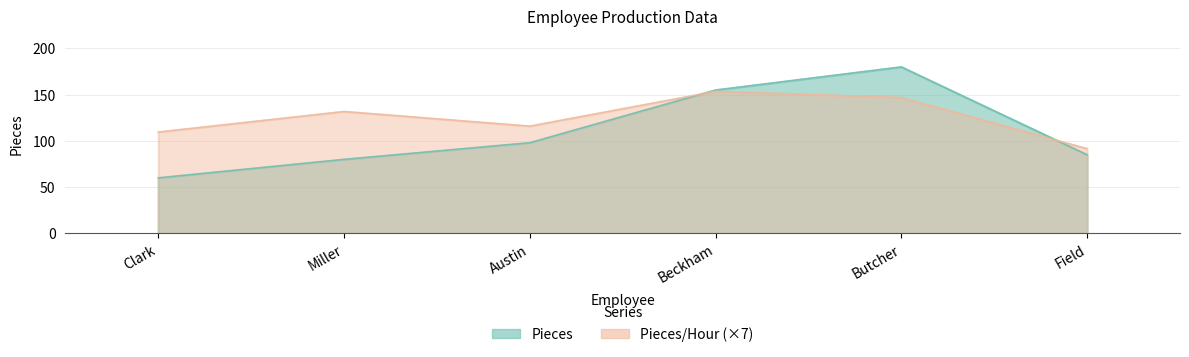

What is the difference between the second highest and second lowest values in the Pieces/Hour series?

37.2